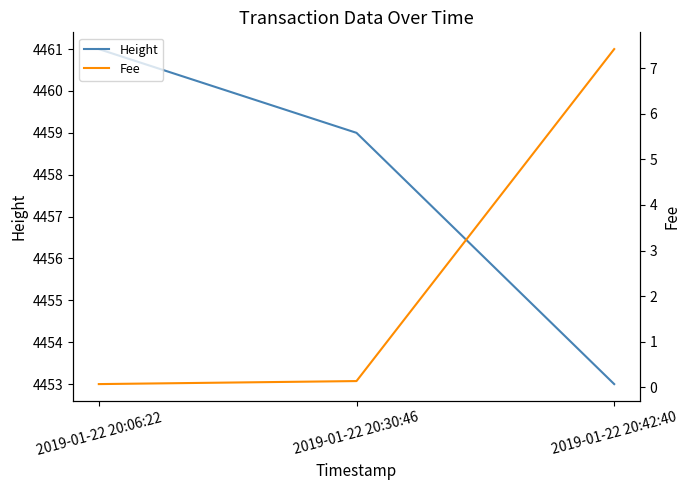

List the labels in order of Height value, largest first.

2019-01-22 20:06:22, 2019-01-22 20:30:46, 2019-01-22 20:42:40